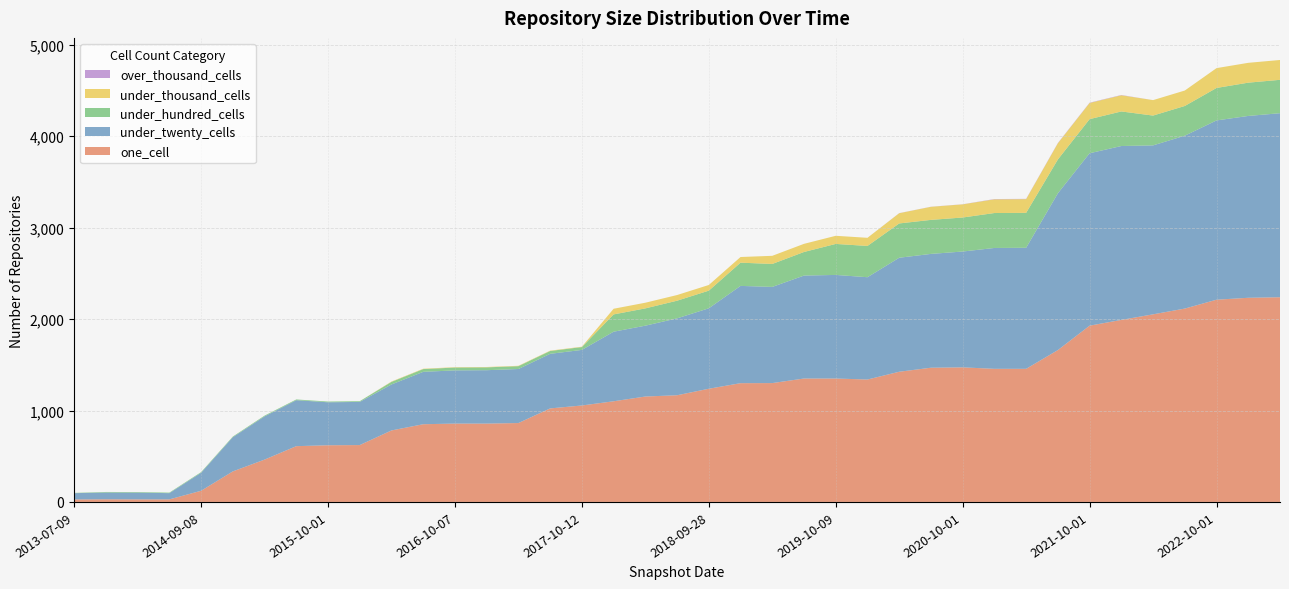

Reading left to right, list all the values displayed in this chart.

one_cell: 2013-07-09=27	2013-09-10=29	2013-12-20=28	2014-03-28=28	2014-09-08=122	2015-01-19=334	2015-04-09=463	2015-07-03=610	2015-10-01=620	2016-01-04=622	2016-04-05=782	2016-07-04=850	2016-10-07=857	2016-12-27=857	2017-04-12=863	2017-07-24=1023	2017-10-12=1055	2017-12-22=1101	2018-04-09=1153	2018-07-11=1167	2018-09-28=1238	2019-01-01=1299	2019-04-06=1300	2019-07-01=1350	2019-10-09=1350	2020-01-01=1339	2020-04-01=1424	2020-07-01=1468	2020-10-01=1472	2021-01-01=1456	2021-04-01=1456	2021-07-01=1661	2021-10-01=1928	2022-01-01=1991	2022-04-01=2052	2022-07-01=2115	2022-10-01=2212	2023-01-01=2233	2023-04-01=2239
under_twenty_cells: 2013-07-09=69	2013-09-10=74	2013-12-20=74	2014-03-28=68	2014-09-08=197	2015-01-19=374	2015-04-09=473	2015-07-03=503	2015-10-01=470	2016-01-04=472	2016-04-05=503	2016-07-04=573	2016-10-07=582	2016-12-27=584	2017-04-12=591	2017-07-24=597	2017-10-12=608	2017-12-22=761	2018-04-09=775	2018-07-11=841	2018-09-28=880	2019-01-01=1064	2019-04-06=1052	2019-07-01=1126	2019-10-09=1133	2020-01-01=1119	2020-04-01=1247	2020-07-01=1245	2020-10-01=1267	2021-01-01=1322	2021-04-01=1324	2021-07-01=1715	2021-10-01=1886	2022-01-01=1902	2022-04-01=1848	2022-07-01=1891	2022-10-01=1961	2023-01-01=1989	2023-04-01=2013
under_hundred_cells: 2013-07-09=3	2013-09-10=6	2013-12-20=6	2014-03-28=6	2014-09-08=7	2015-01-19=7	2015-04-09=8	2015-07-03=8	2015-10-01=8	2016-01-04=8	2016-04-05=28	2016-07-04=30	2016-10-07=31	2016-12-27=31	2017-04-12=31	2017-07-24=31	2017-10-12=31	2017-12-22=189	2018-04-09=189	2018-07-11=193	2018-09-28=193	2019-01-01=254	2019-04-06=251	2019-07-01=258	2019-10-09=339	2020-01-01=342	2020-04-01=375	2020-07-01=372	2020-10-01=372	2021-01-01=382	2021-04-01=382	2021-07-01=370	2021-10-01=373	2022-01-01=378	2022-04-01=326	2022-07-01=325	2022-10-01=355	2023-01-01=364	2023-04-01=365
under_thousand_cells: 2013-07-09=0	2013-09-10=0	2013-12-20=0	2014-03-28=0	2014-09-08=0	2015-01-19=0	2015-04-09=0	2015-07-03=0	2015-10-01=0	2016-01-04=0	2016-04-05=4	2016-07-04=4	2016-10-07=4	2016-12-27=4	2017-04-12=4	2017-07-24=4	2017-10-12=4	2017-12-22=62	2018-04-09=62	2018-07-11=62	2018-09-28=62	2019-01-01=62	2019-04-06=89	2019-07-01=89	2019-10-09=89	2020-01-01=89	2020-04-01=112	2020-07-01=143	2020-10-01=144	2021-01-01=150	2021-04-01=150	2021-07-01=177	2021-10-01=177	2022-01-01=177	2022-04-01=169	2022-07-01=169	2022-10-01=217	2023-01-01=217	2023-04-01=217
over_thousand_cells: 2013-07-09=0	2013-09-10=0	2013-12-20=0	2014-03-28=0	2014-09-08=0	2015-01-19=0	2015-04-09=0	2015-07-03=0	2015-10-01=0	2016-01-04=0	2016-04-05=0	2016-07-04=0	2016-10-07=0	2016-12-27=0	2017-04-12=0	2017-07-24=0	2017-10-12=0	2017-12-22=0	2018-04-09=0	2018-07-11=0	2018-09-28=0	2019-01-01=0	2019-04-06=0	2019-07-01=0	2019-10-09=0	2020-01-01=0	2020-04-01=1	2020-07-01=1	2020-10-01=1	2021-01-01=3	2021-04-01=3	2021-07-01=3	2021-10-01=3	2022-01-01=3	2022-04-01=0	2022-07-01=0	2022-10-01=0	2023-01-01=0	2023-04-01=0